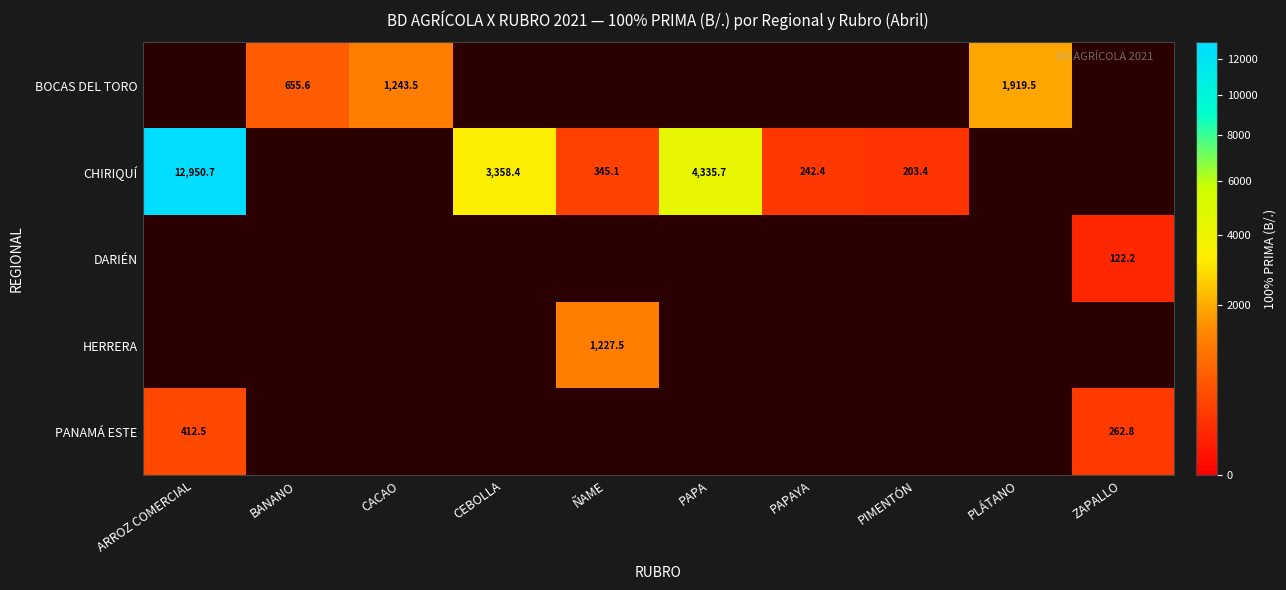

Between PLÁTANO and CACAO, which is larger?

PLÁTANO